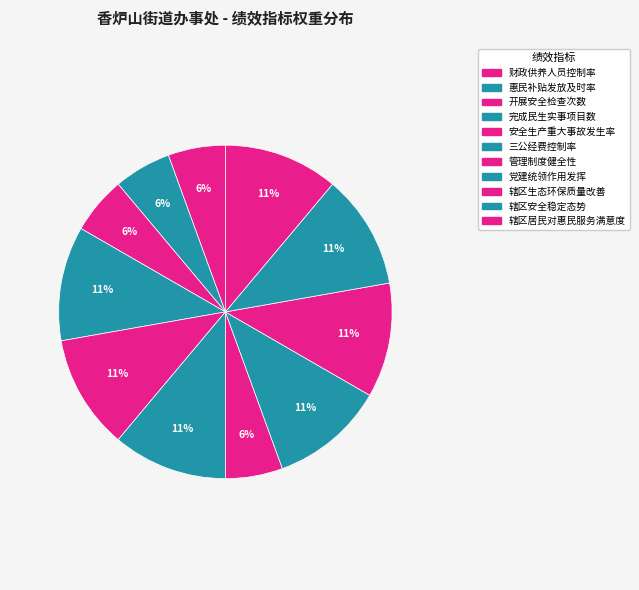

Count the number of slices in the pie.

11